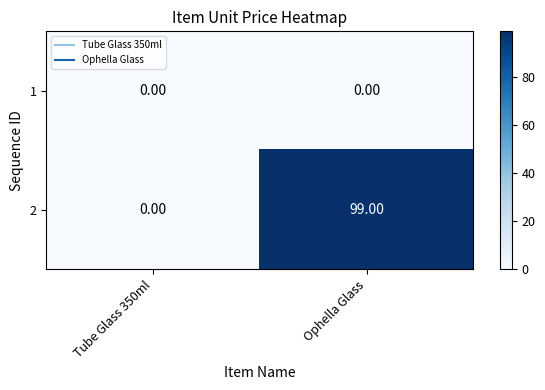

Which label corresponds to the largest value in the chart?

Ophella Glass